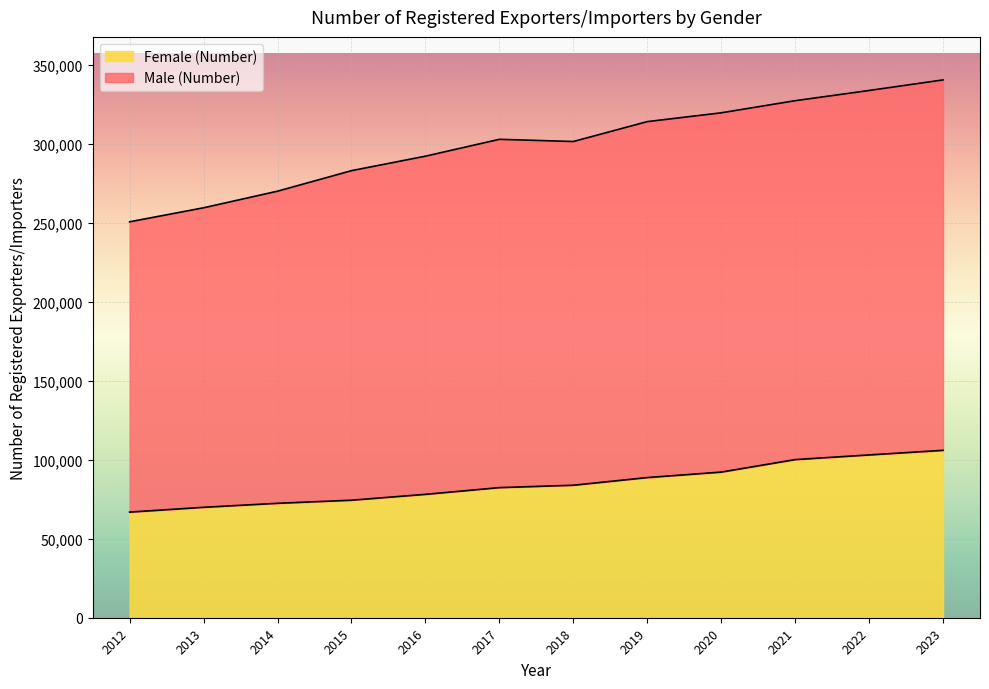

What is the difference between the maximum and minimum values in the Female (Number) series?

39126